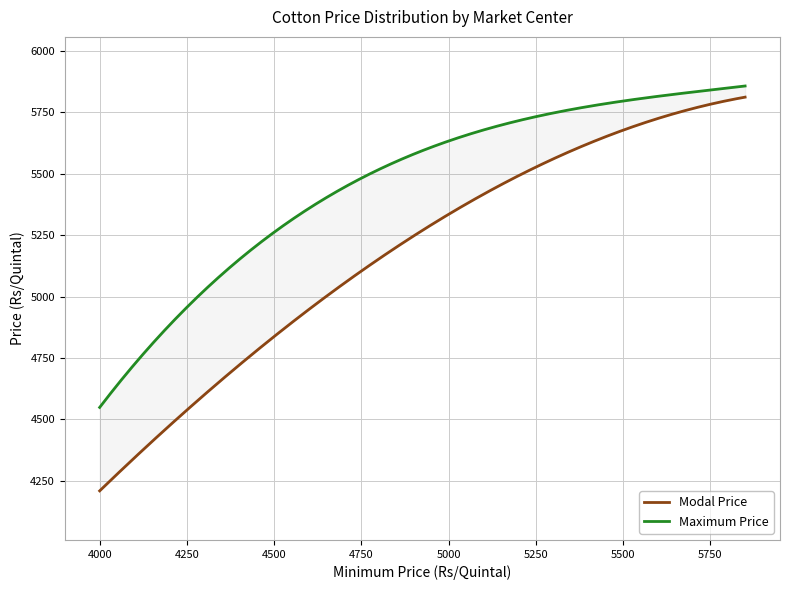

How many lines are shown in the chart?

2